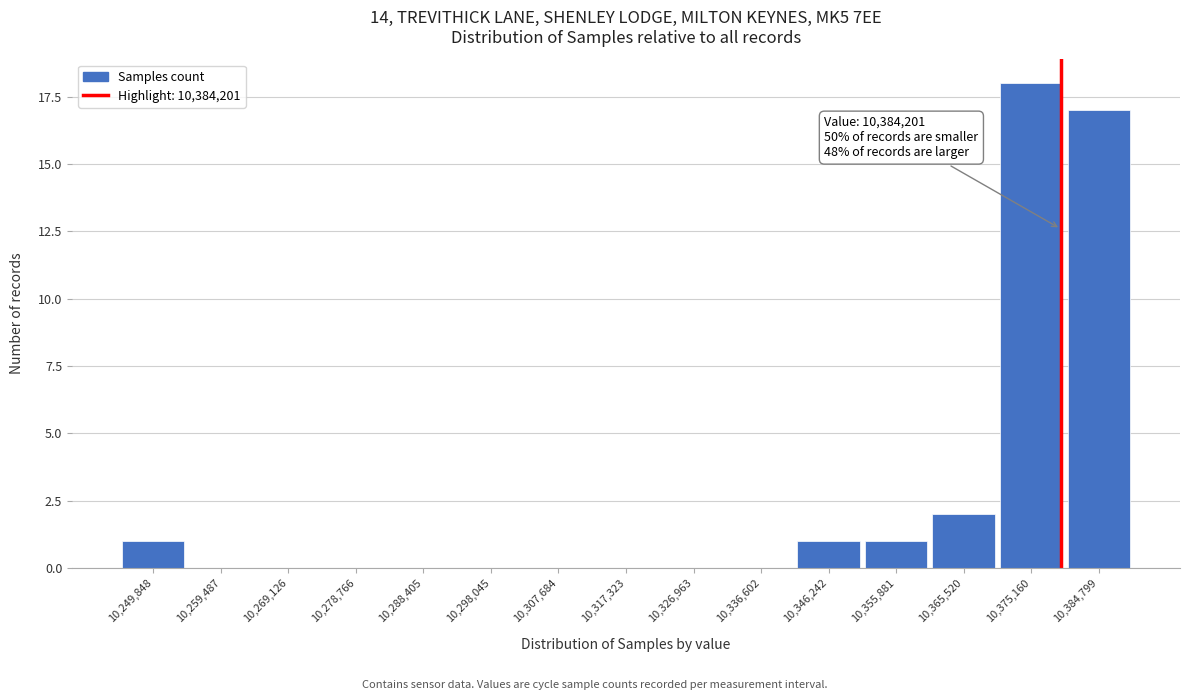

Reading right to left, what are all the values shown in this chart?

10,384,799=17	10,375,160=18	10,365,520=2	10,355,881=1	10,346,242=1	10,336,602=0	10,326,963=0	10,317,323=0	10,307,684=0	10,298,045=0	10,288,405=0	10,278,766=0	10,269,126=0	10,259,487=0	10,249,848=1